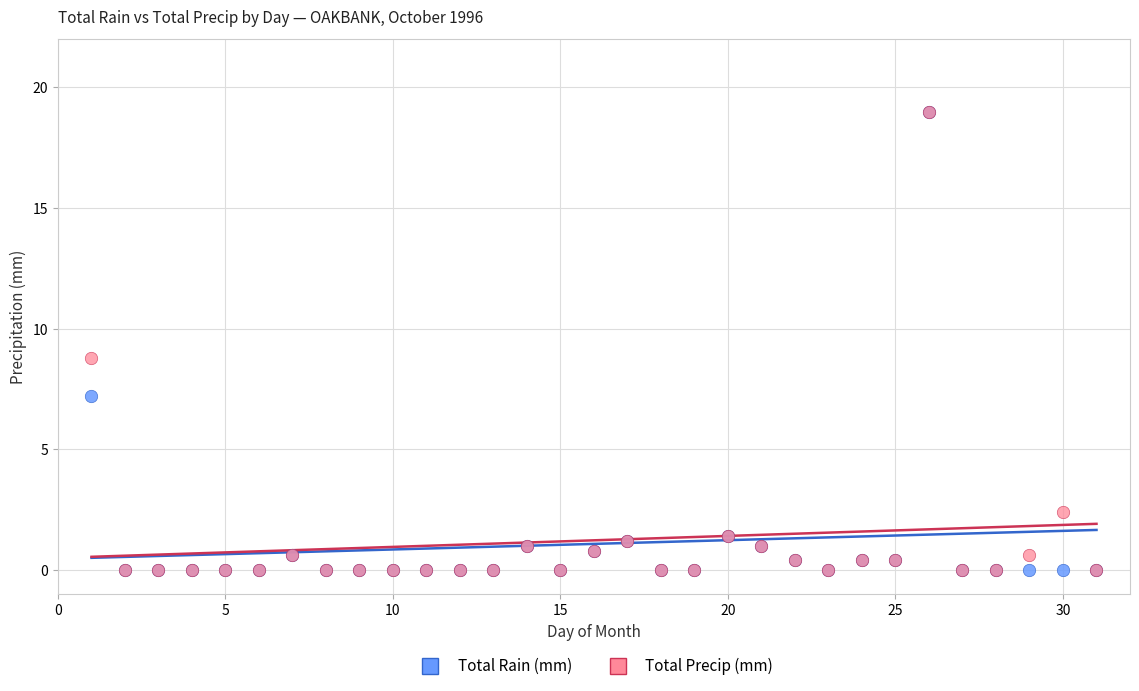

What are all the series names shown in the legend?

Total Rain (mm), Total Precip (mm)